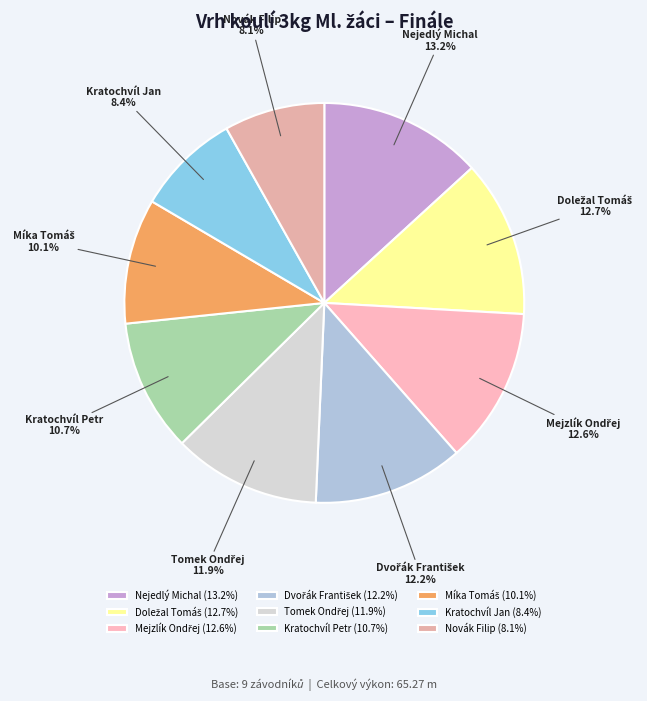

What percentage is NOT represented by Kratochvíl Petr?

89.3%